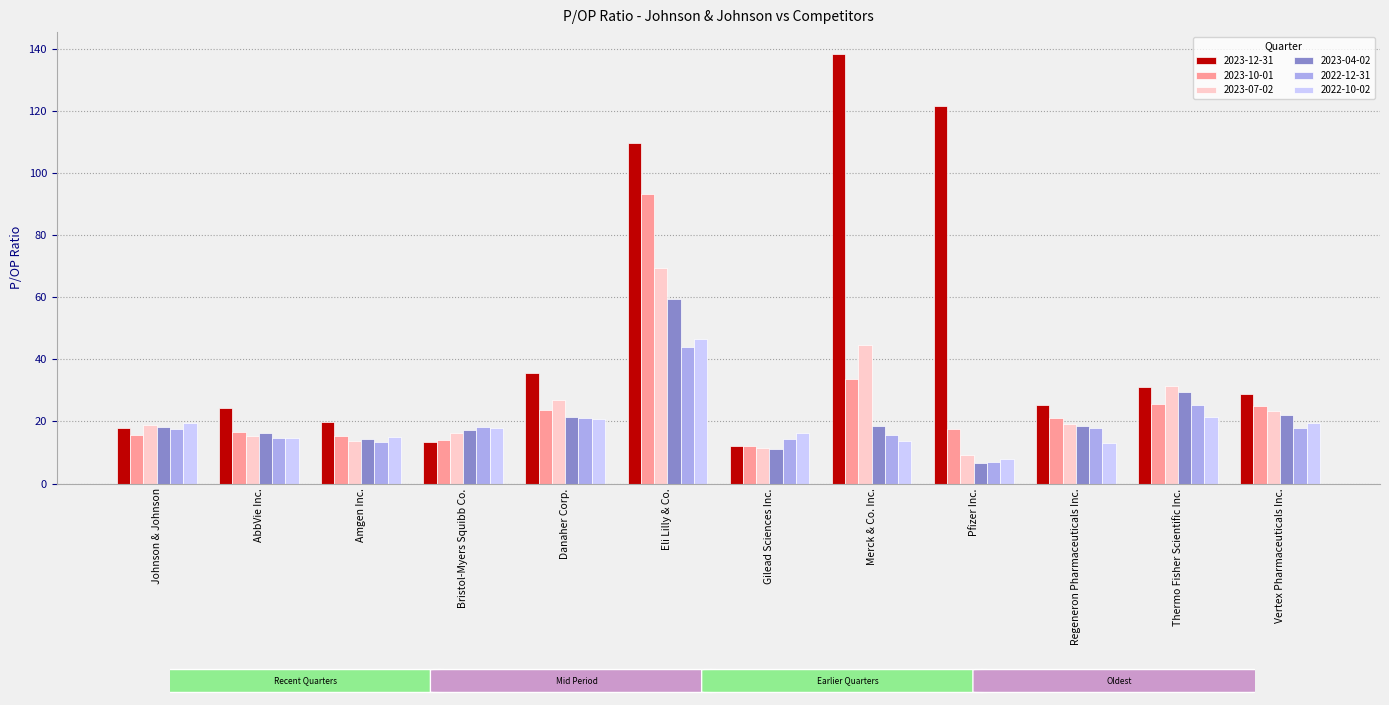

Does the chart contain any negative values?

No